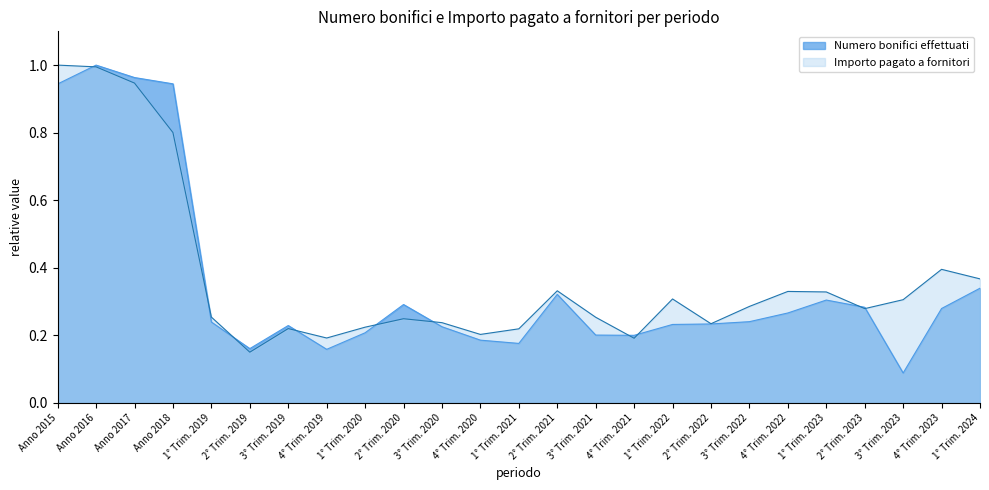

What is the maximum value for Importo pagato a fornitori?

1.0